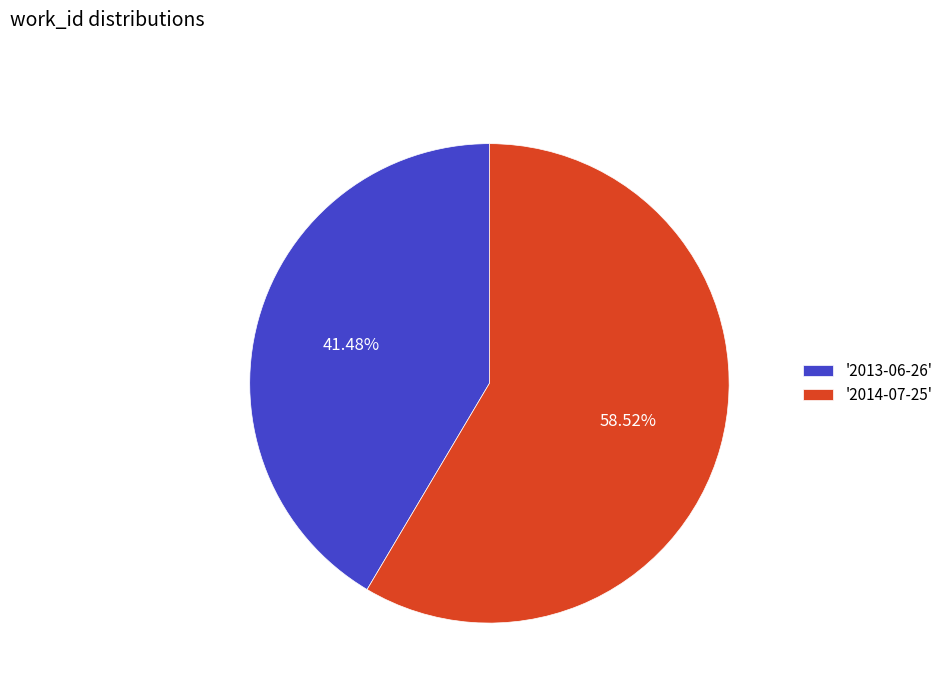

Is the sum of '2014-07-25' and '2013-06-26' greater than half?

Yes